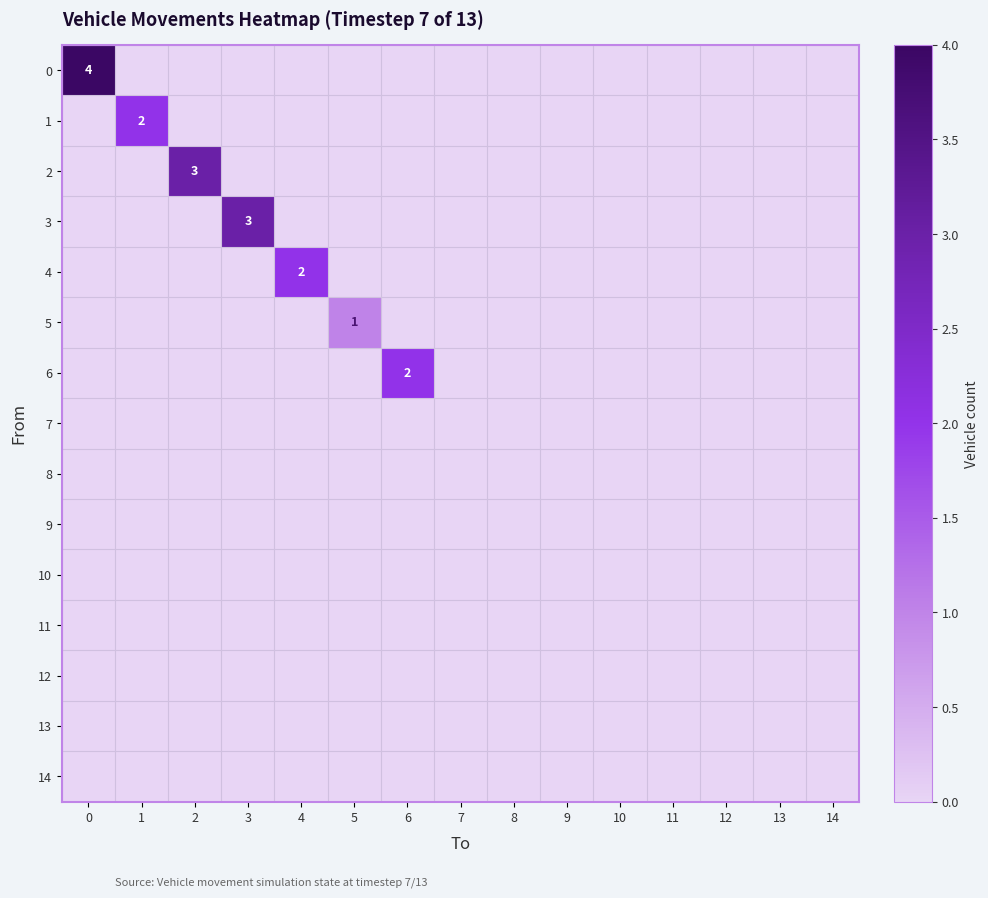

At 1, list the series in order from smallest to largest.

0, 2, 3, 4, 5, 6, 7, 8, 9, 10, 11, 12, 13, 14, 1